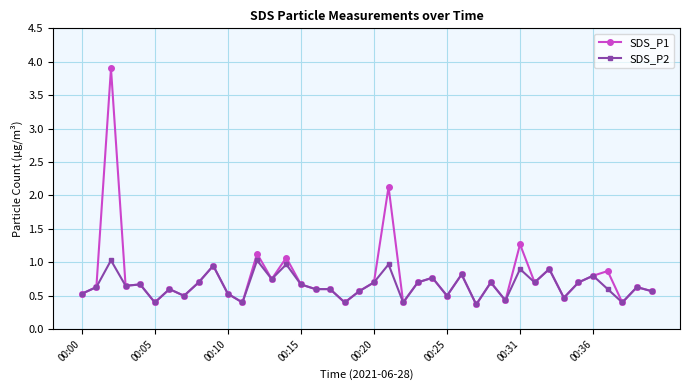

True or false: SDS_P2 has more than 2 interior local peaks.

True